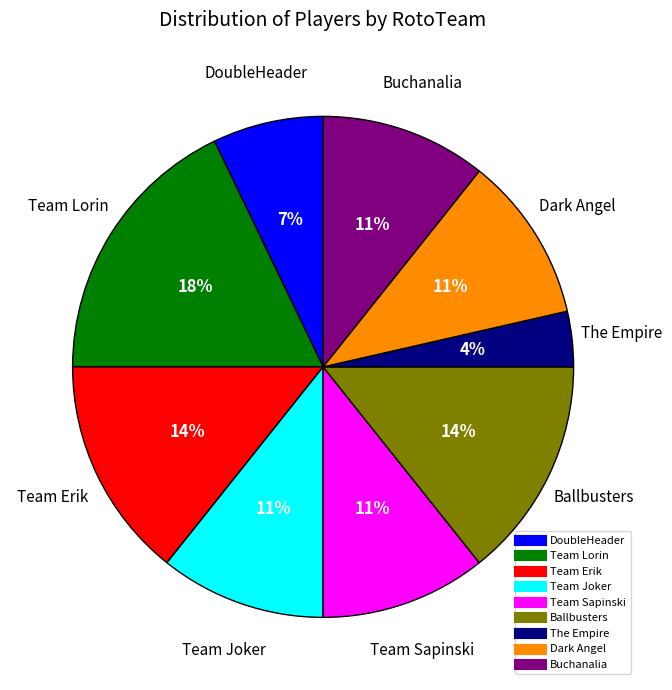

What is the smallest slice in the pie chart?

The Empire